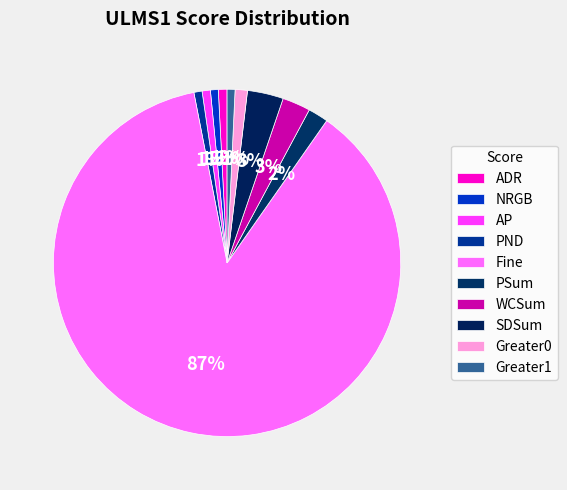

What is the change in value from AP to Greater0?

+0.3